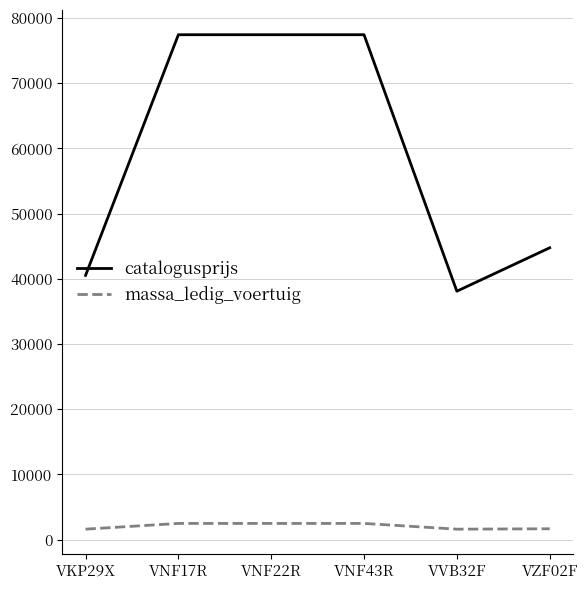

How many lines are shown in the chart?

2